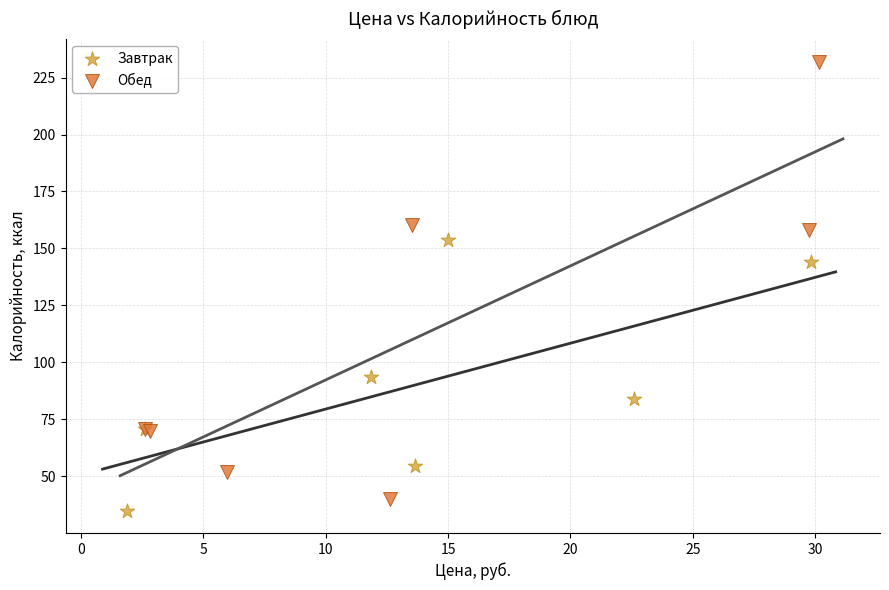

Which series has the widest spread of Y values?

Обед